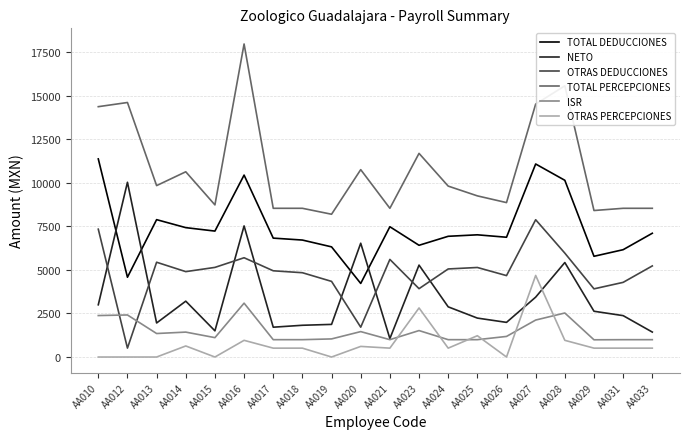

Where does the ISR series first go above 1181?

AA010